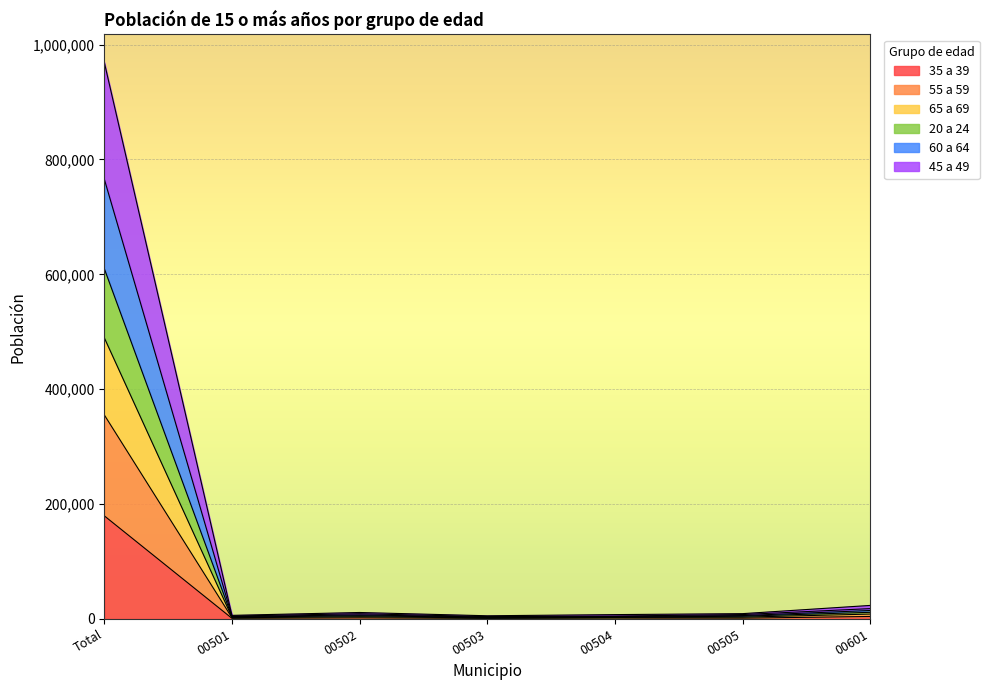

At which label does 35 a 39 reach its peak?

Total